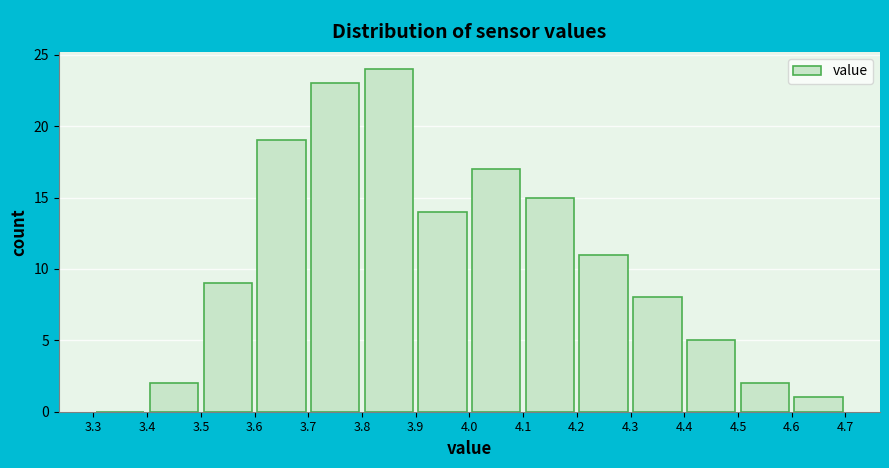

Over which range of the x-axis is the bar tallest?

3.8 to 3.9